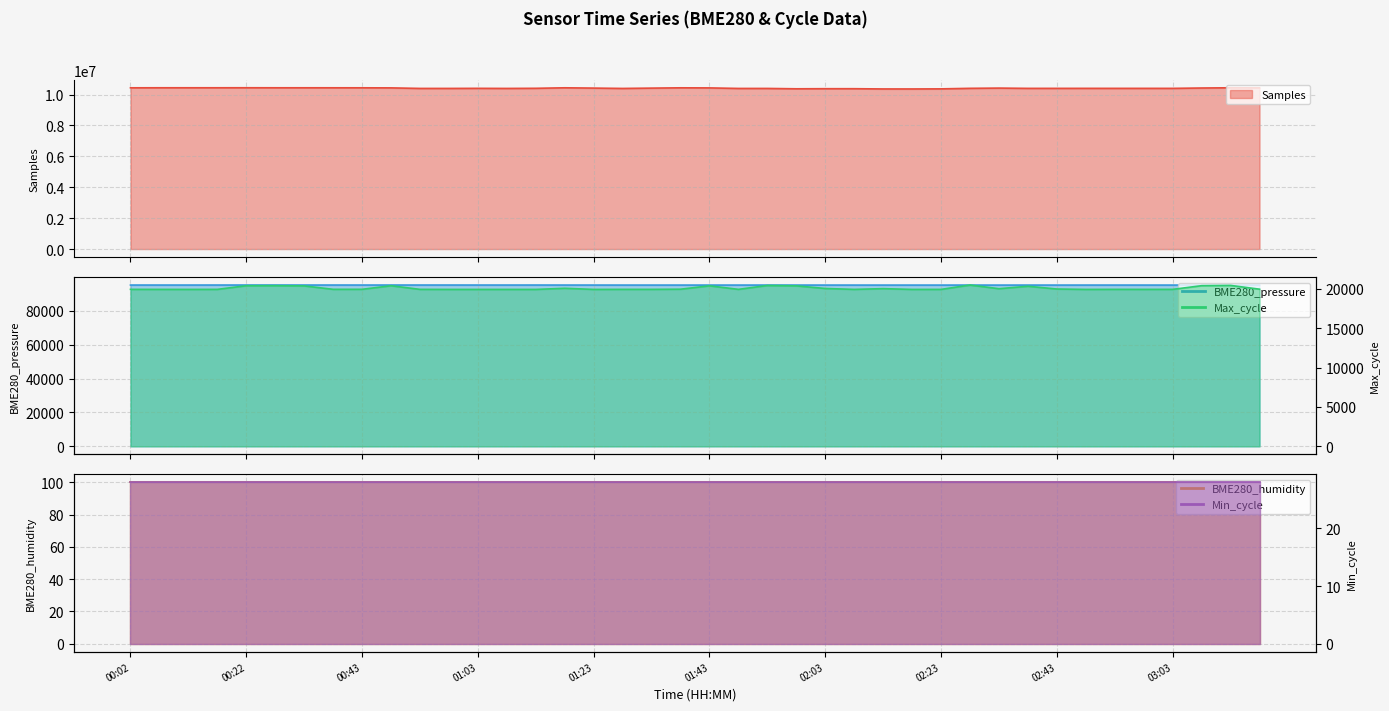

What is the label of the 6th point from the left?

00:27